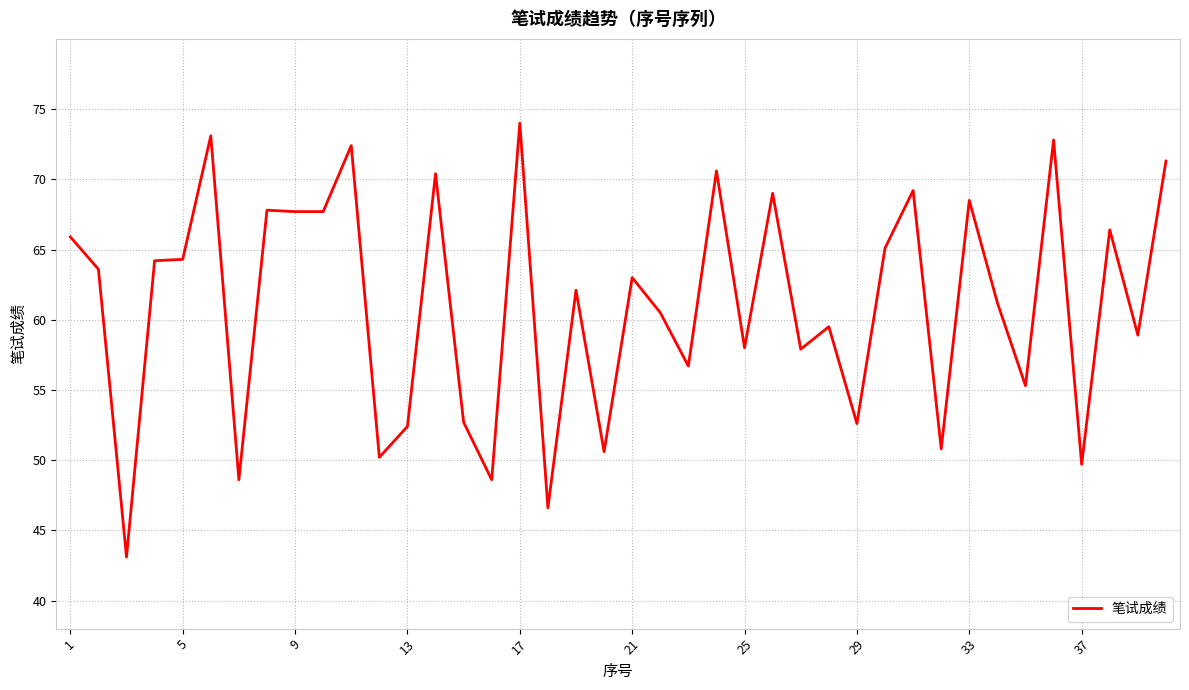

What is the greatest value displayed?

74.0